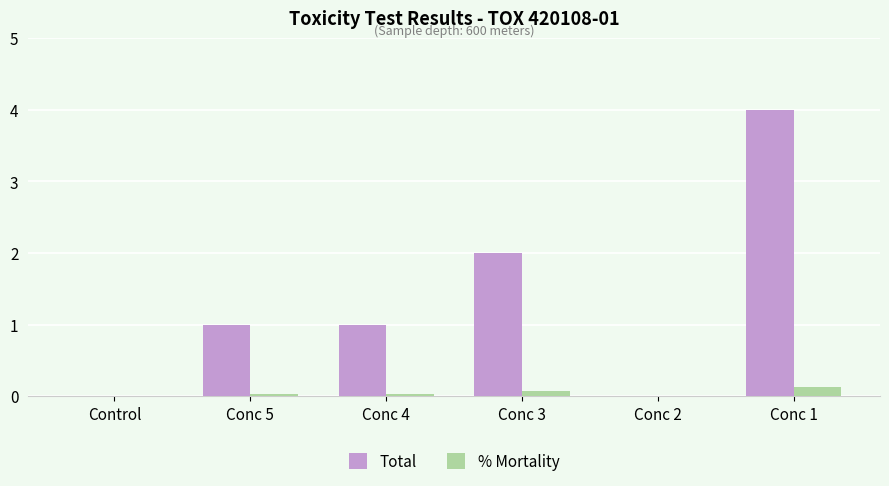

What is the difference between the Total values at Conc 4 and Control?

1.0